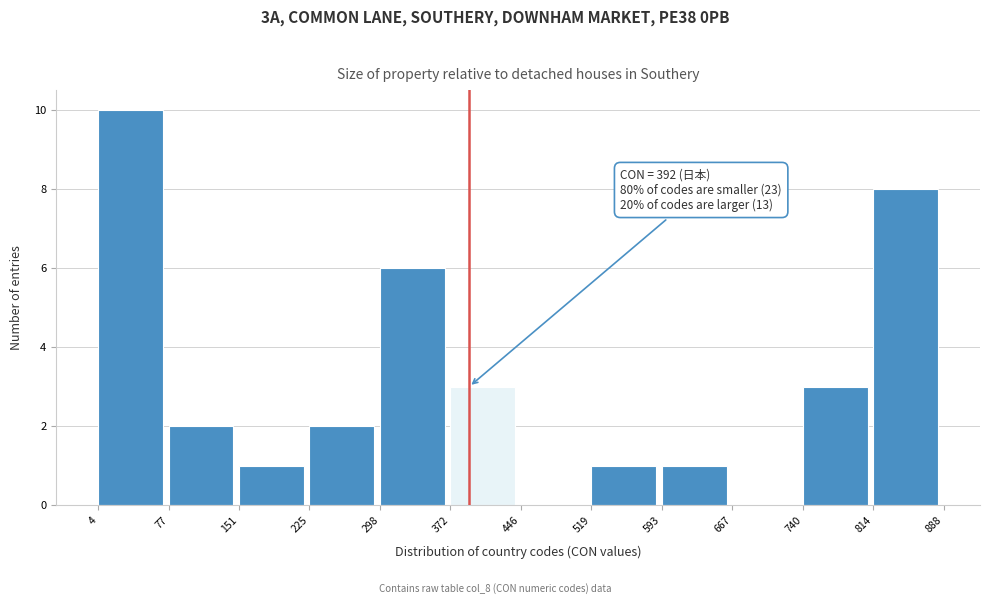

Which range on the x-axis has the tallest bar?

4 to 77